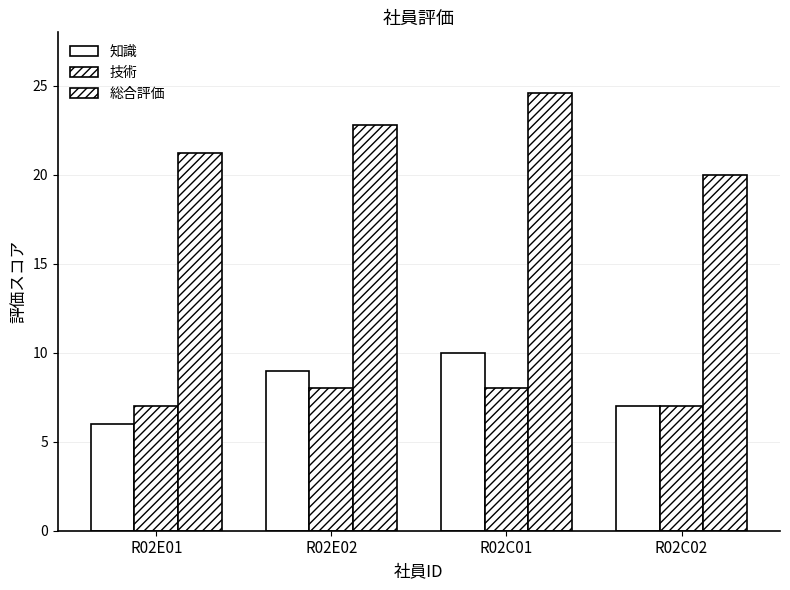

Reading left to right, what are all the values shown in this chart?

知識: 6.0	9.0	10.0	7.0
技術: 7.0	8.0	8.0	7.0
総合評価: 21.2	22.8	24.6	20.0